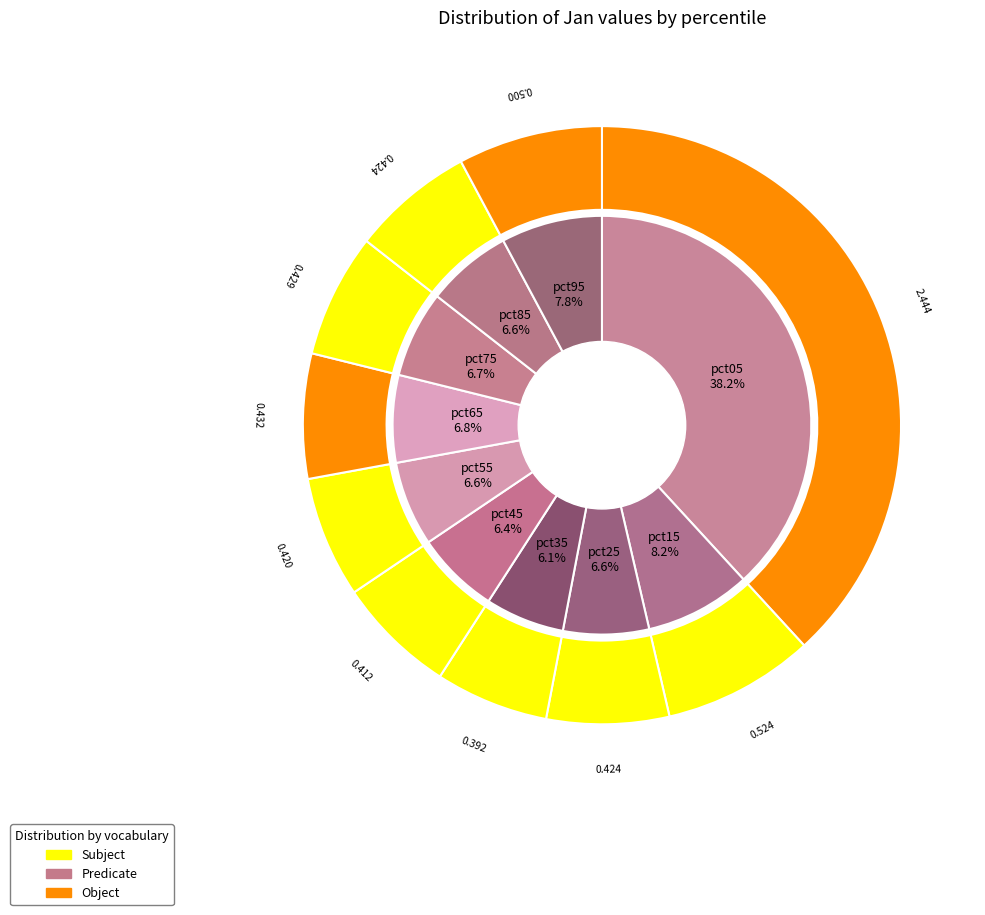

What is the smallest slice in the pie chart?

pct35